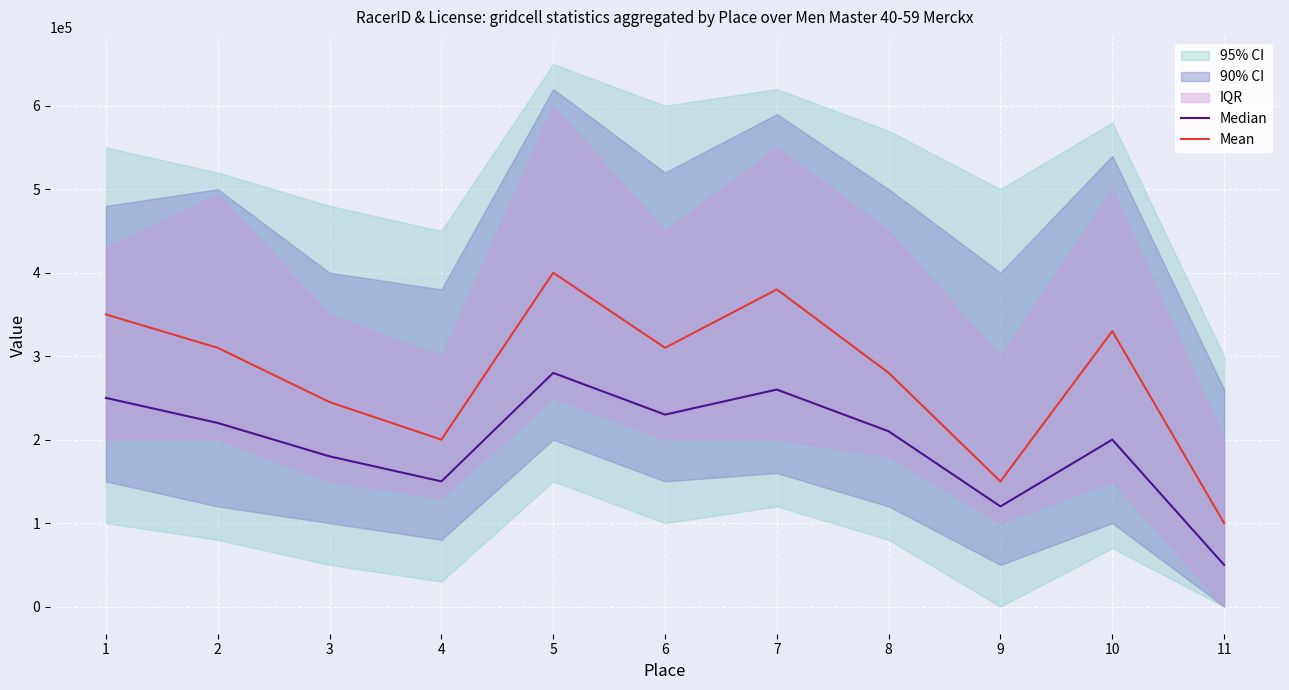

Read the Mean value at 10.

330000